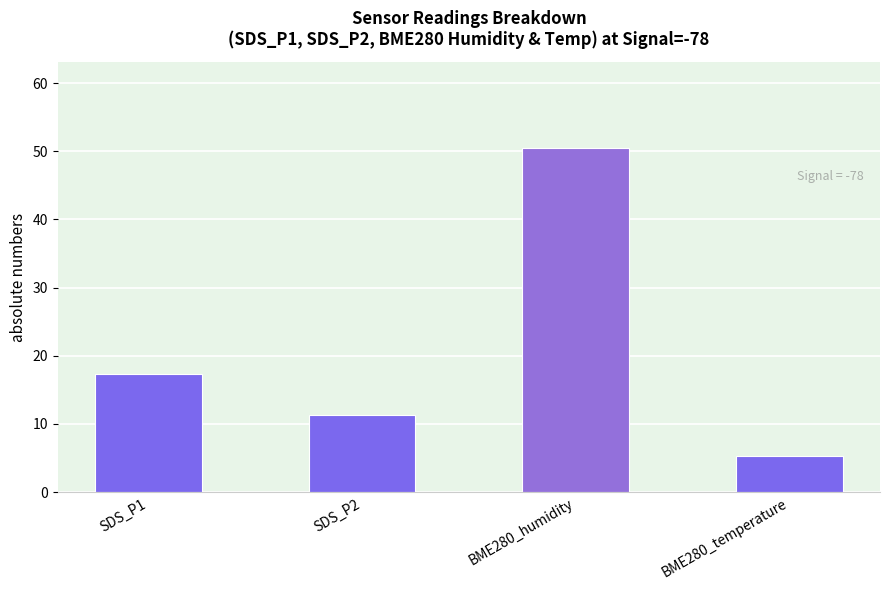

Between SDS_P1 and BME280_temperature, which is larger?

SDS_P1